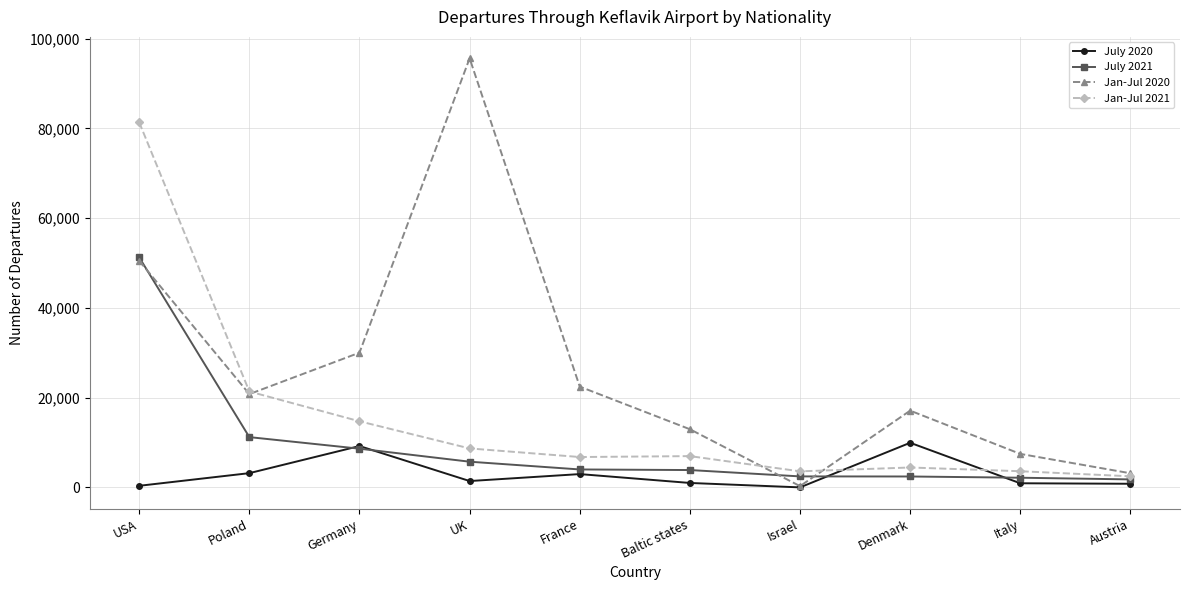

What is the sum of the July 2021 values at Austria and Italy?

3947